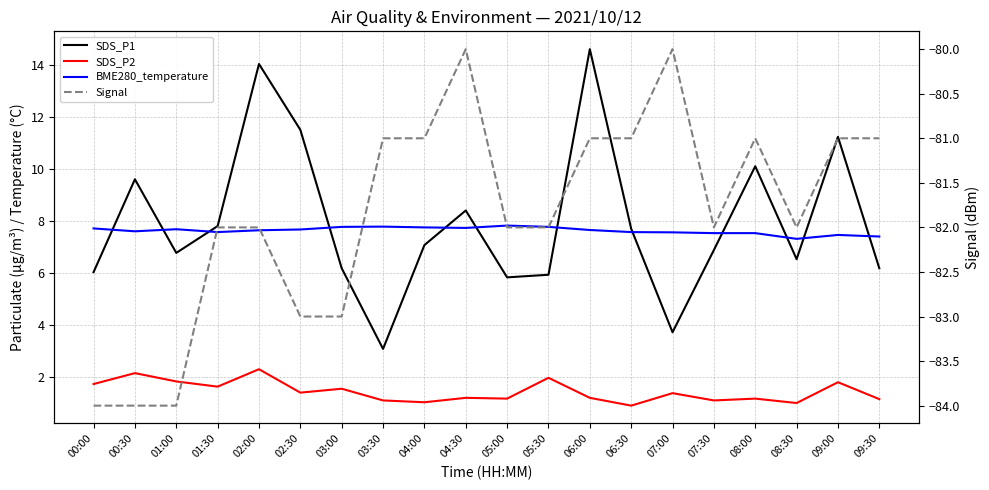

Reading left to right, list all the values displayed in this chart.

SDS_P1: 00:00=6.0	00:30=9.6	01:00=6.8	01:30=7.8	02:00=14.0	02:30=11.5	03:00=6.2	03:30=3.1	04:00=7.1	04:30=8.4	05:00=5.8	05:30=5.9	06:00=14.6	06:30=7.7	07:00=3.7	07:30=6.9	08:00=10.1	08:30=6.5	09:00=11.2	09:30=6.2
SDS_P2: 00:00=1.7	00:30=2.1	01:00=1.8	01:30=1.6	02:00=2.3	02:30=1.4	03:00=1.6	03:30=1.1	04:00=1.0	04:30=1.2	05:00=1.2	05:30=2.0	06:00=1.2	06:30=0.9	07:00=1.4	07:30=1.1	08:00=1.2	08:30=1.0	09:00=1.8	09:30=1.1
BME280_temperature: 00:00=7.7	00:30=7.6	01:00=7.7	01:30=7.6	02:00=7.6	02:30=7.7	03:00=7.8	03:30=7.8	04:00=7.8	04:30=7.7	05:00=7.8	05:30=7.8	06:00=7.7	06:30=7.6	07:00=7.6	07:30=7.5	08:00=7.5	08:30=7.3	09:00=7.5	09:30=7.4
Signal: 00:00=-84.0	00:30=-84.0	01:00=-84.0	01:30=-82.0	02:00=-82.0	02:30=-83.0	03:00=-83.0	03:30=-81.0	04:00=-81.0	04:30=-80.0	05:00=-82.0	05:30=-82.0	06:00=-81.0	06:30=-81.0	07:00=-80.0	07:30=-82.0	08:00=-81.0	08:30=-82.0	09:00=-81.0	09:30=-81.0